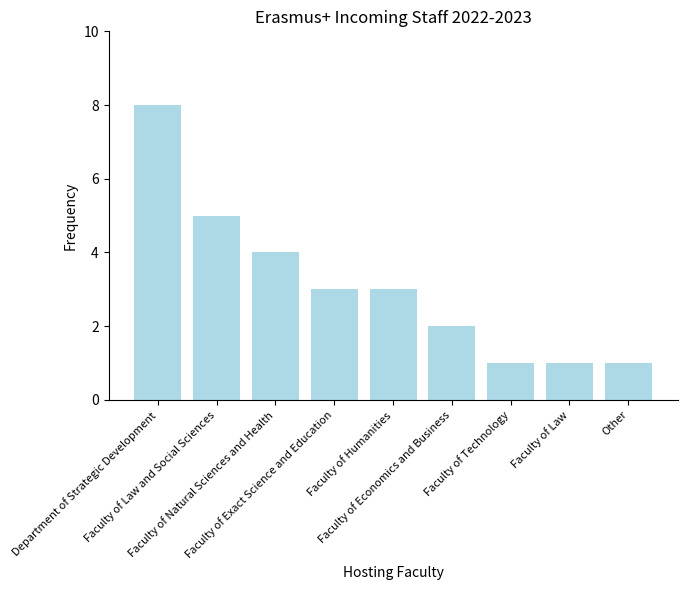

What is the ratio of the value at Faculty of Economics and Business to the value at Faculty of Exact Science and Education?

0.7